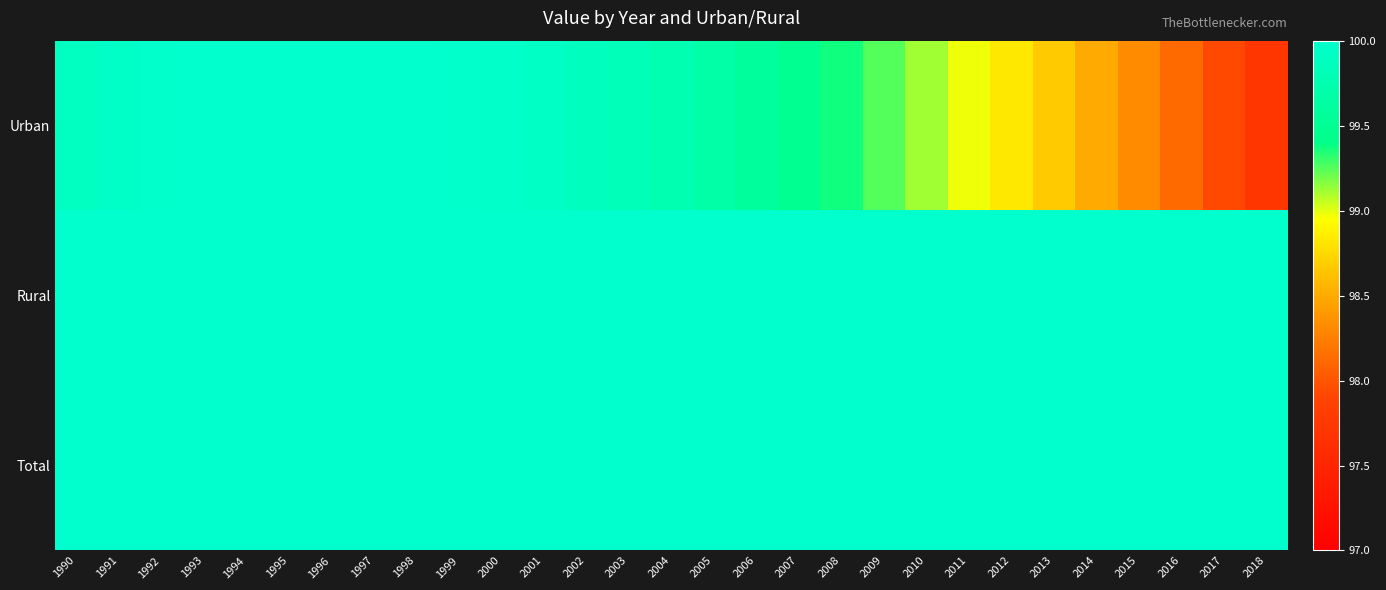

Which has a higher value, 2002 or 1991?

1991